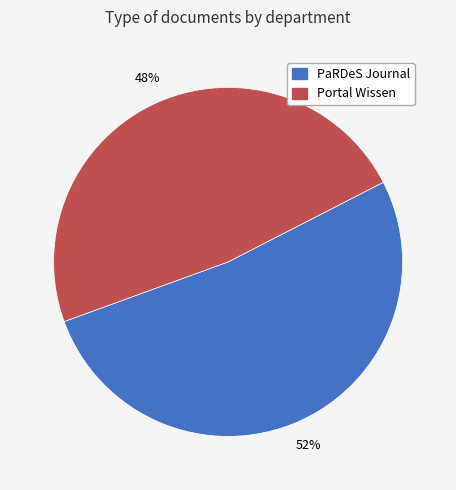

To the nearest percent, what is the average slice percentage?

50%